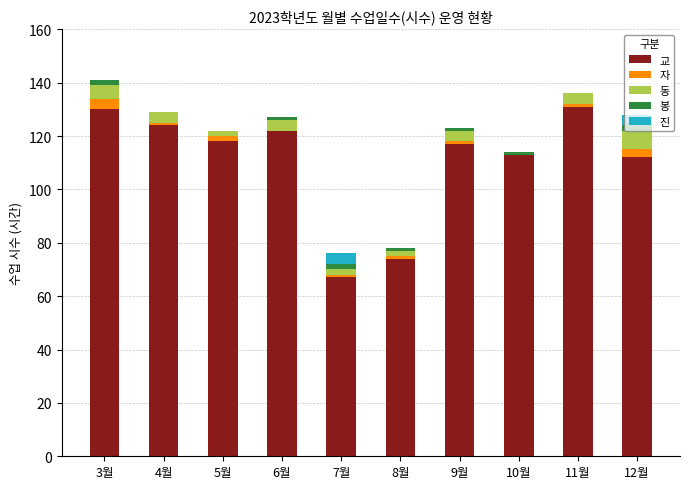

Is it true that 교 equals 67 at 7월?

True